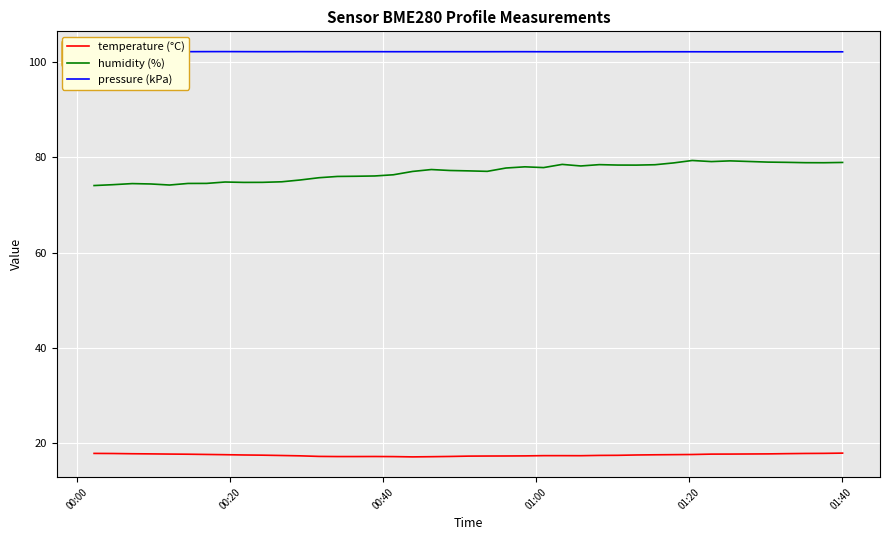

Rank the series by their maximum value, from highest to lowest.

pressure (kPa), humidity (%), temperature (°C)